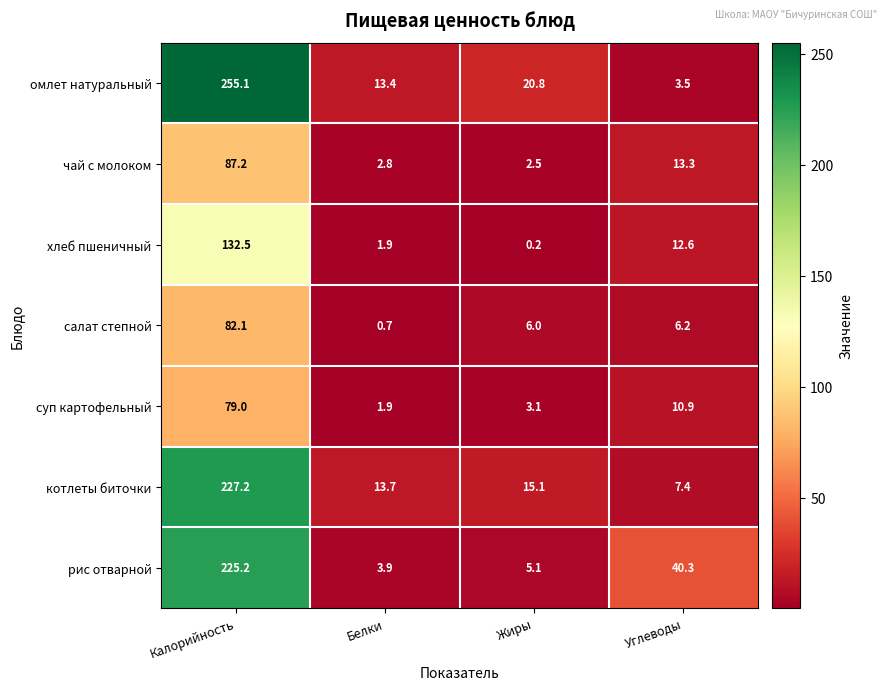

What is the difference between the maximum and minimum values in the омлет натуральный series?

251.6